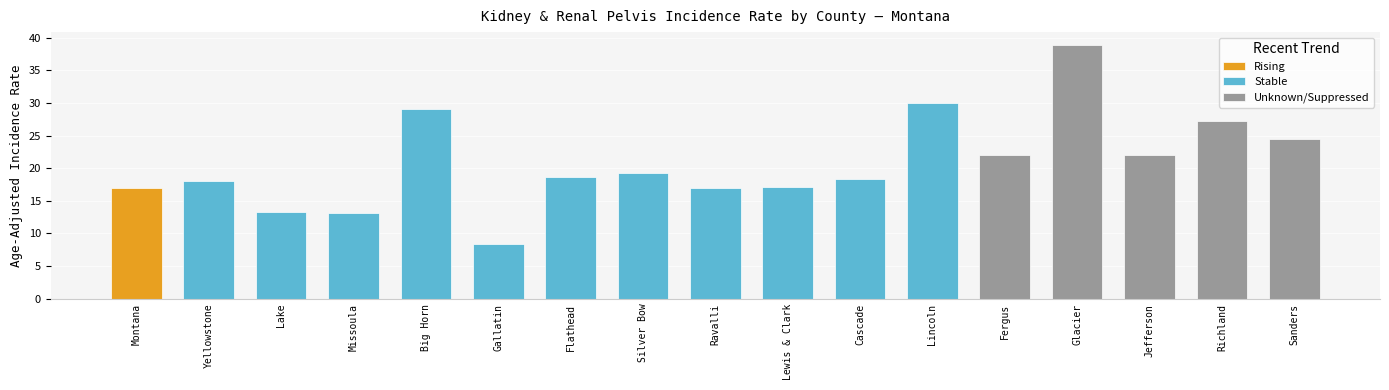

How many bars are there in total?

17